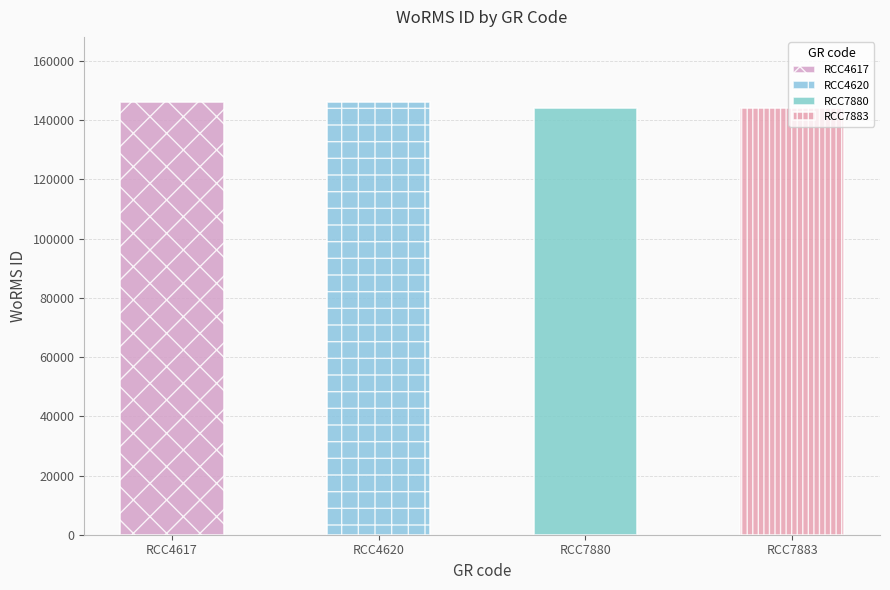

Which has a higher value, RCC4617 or RCC7880?

RCC4617